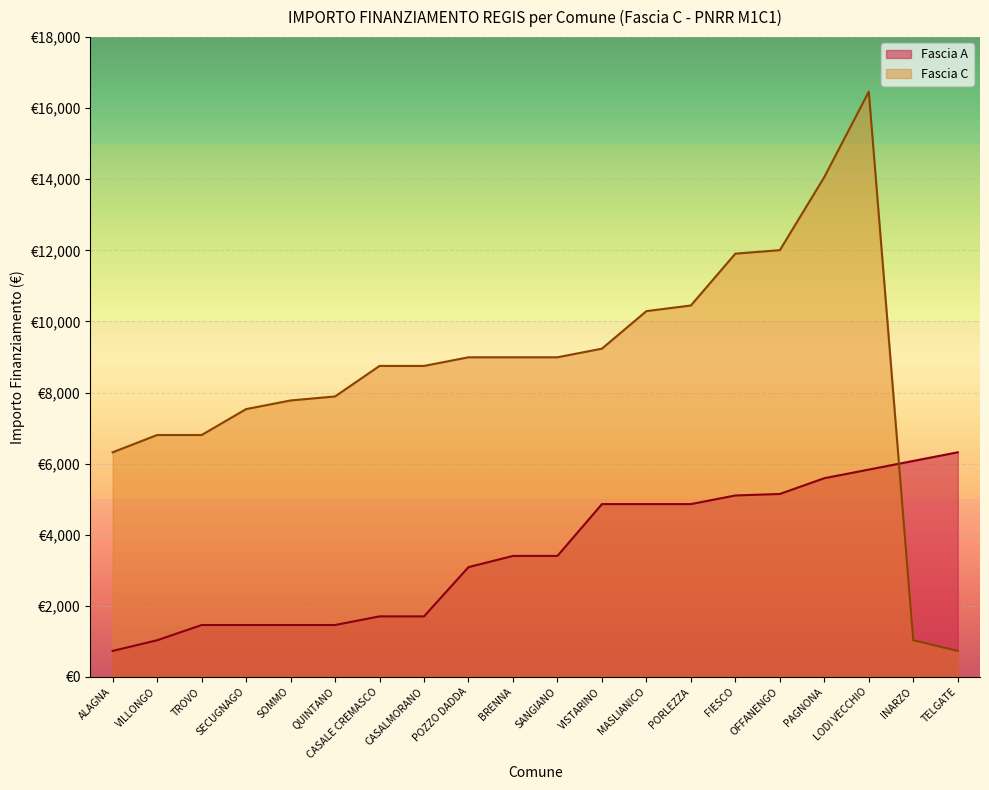

Where is Fascia C nearest to the value 8596?

CASALE CREMASCO